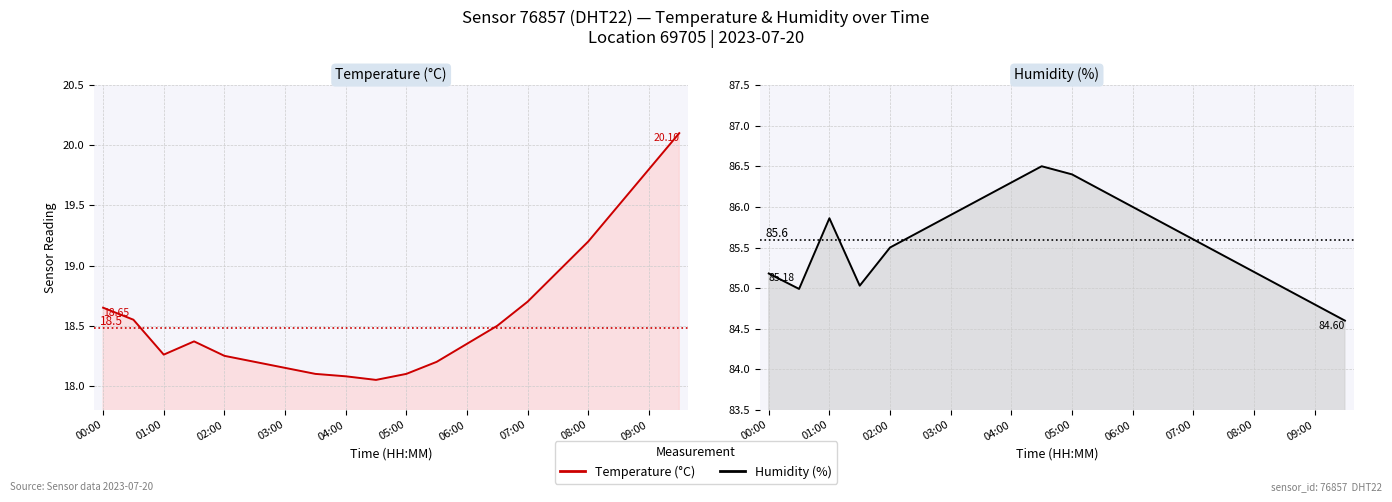

List the series in order of their peak value, lowest first.

Temperature (°C), Humidity (%)